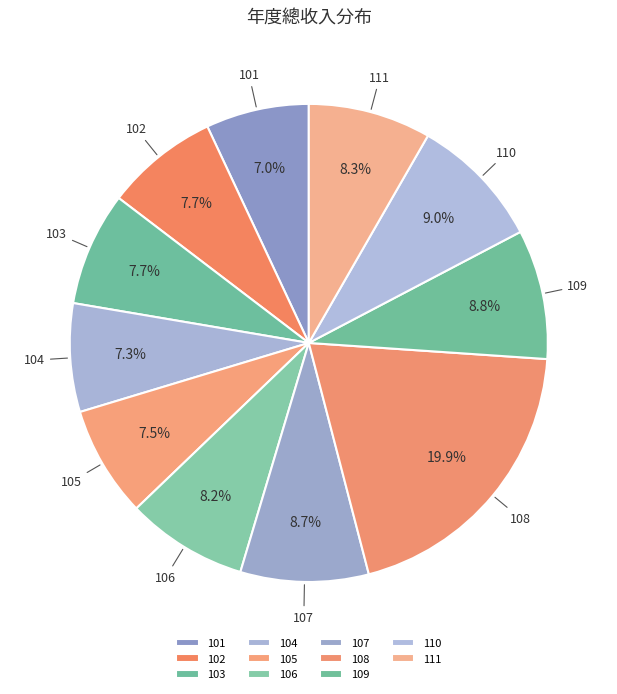

Combined, what portion of the pie is 103 and 108?

27.6%